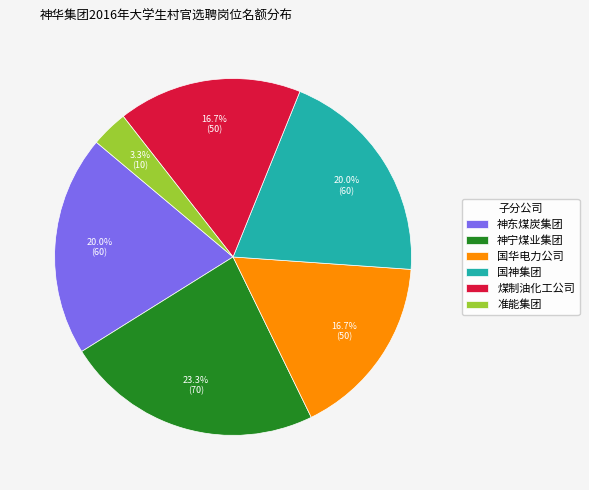

How many slices are in this pie chart?

6